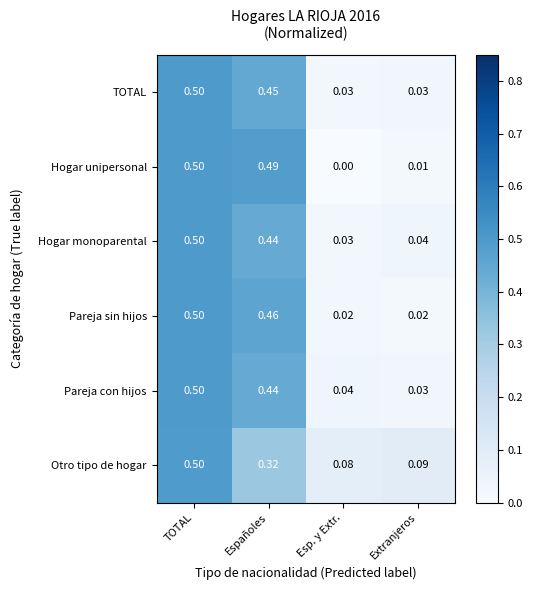

What is the total value across all series at Extranjeros?

0.2